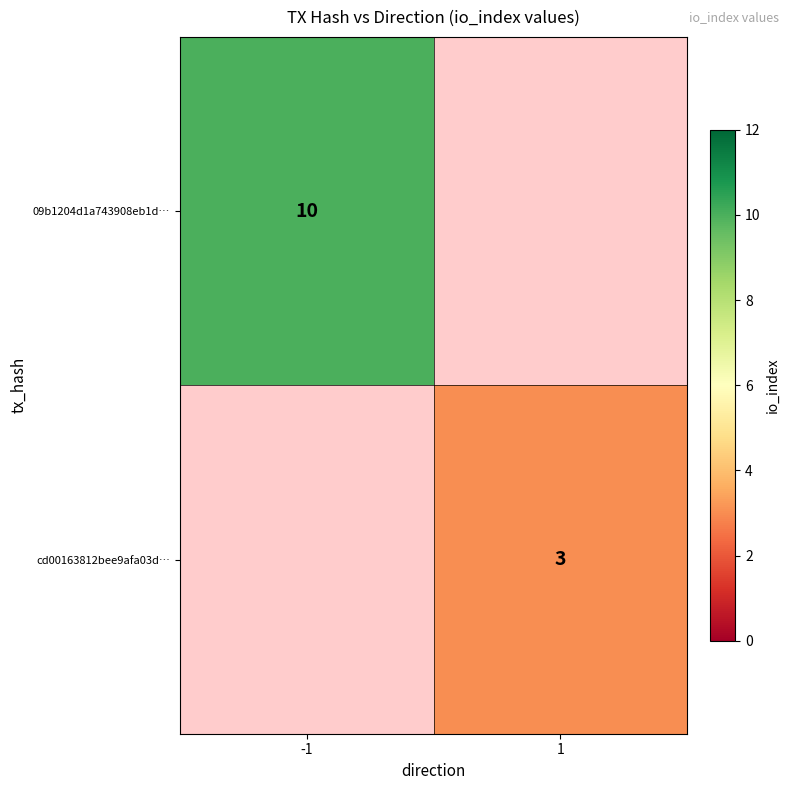

The value of cd00163812bee9afa03d… at 1 is 5. True or false?

False